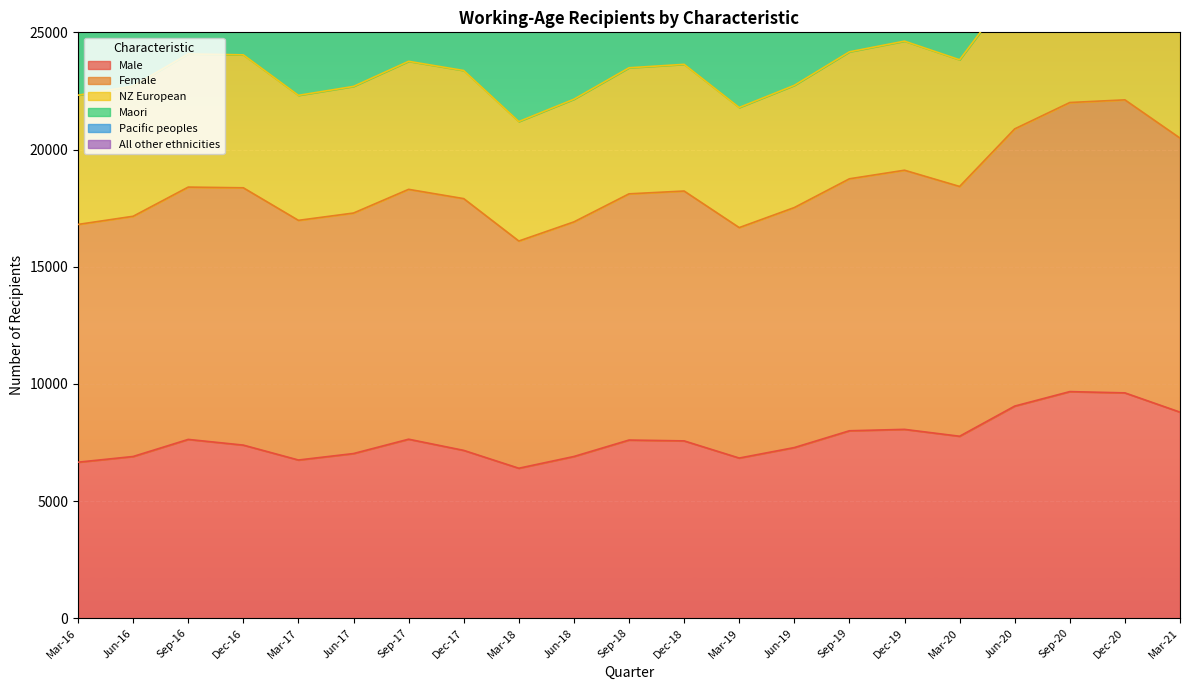

What is the minimum value for Male?

6399